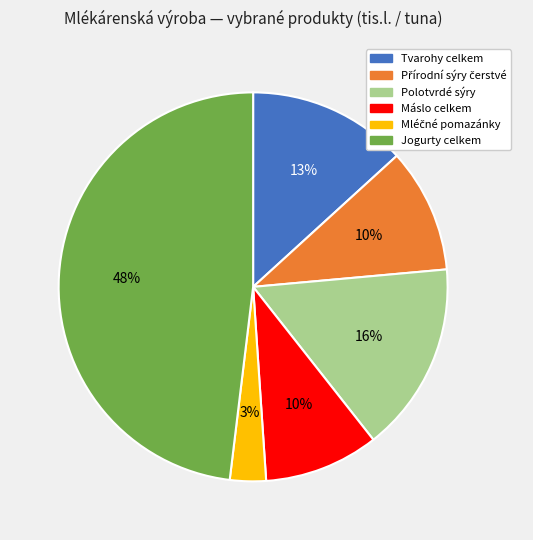

True or false: Máslo celkem accounts for 1% of the total.

False